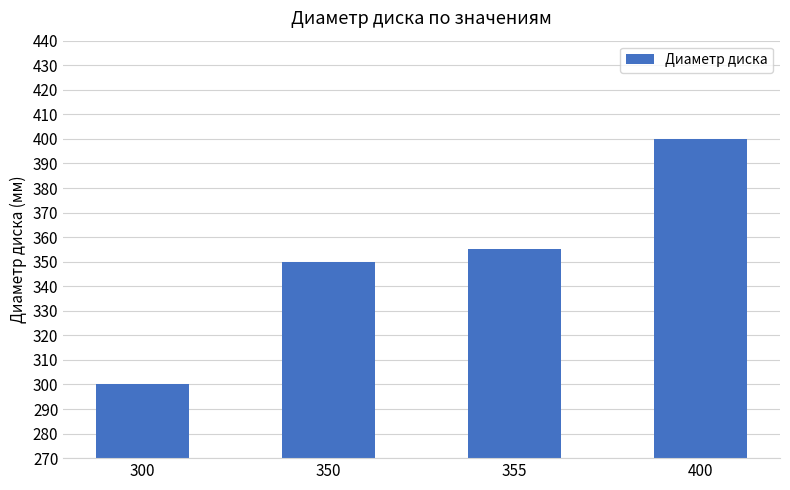

List the labels in order of value, smallest first.

300, 350, 355, 400